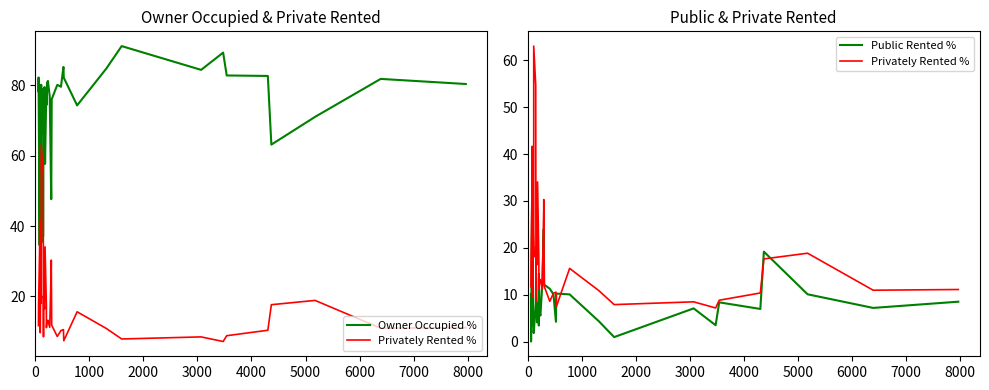

At how many categories does at least one series exceed 40?

39